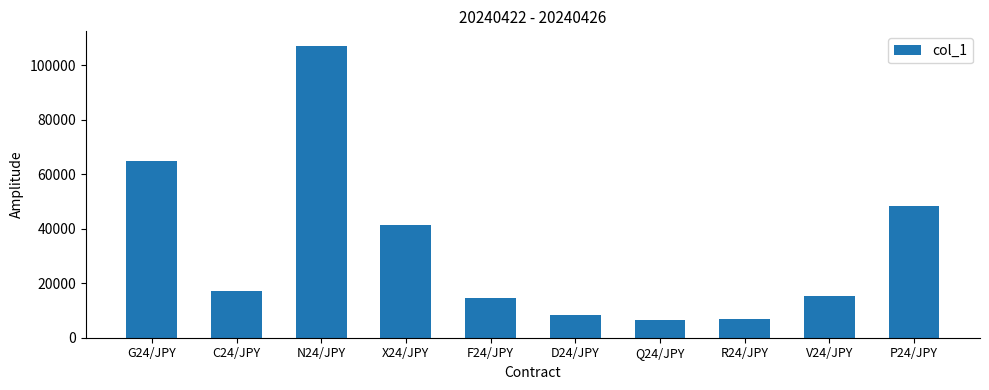

How many bars are there in total?

10